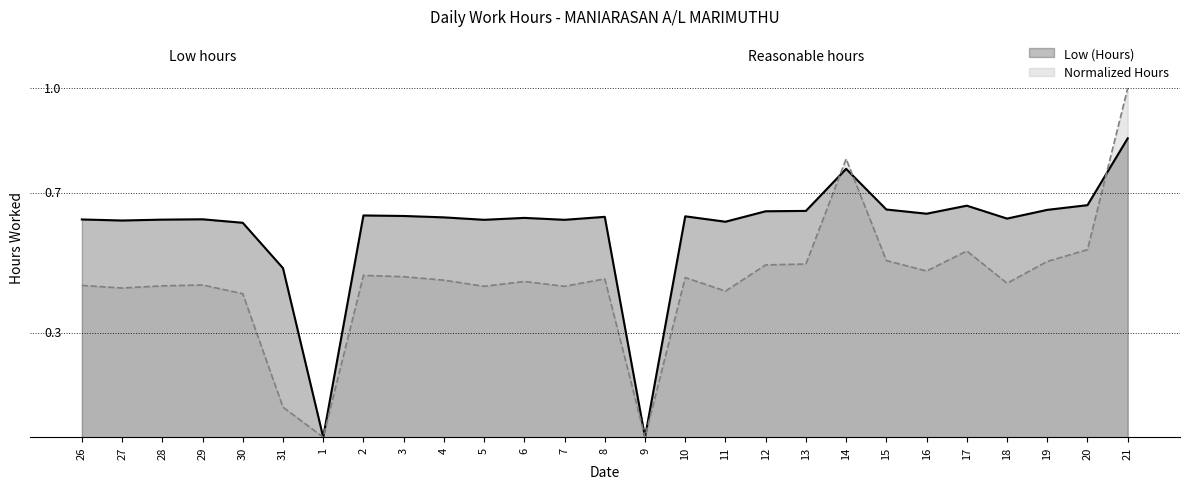

Is it true that the value at 11 is 0.9?

False